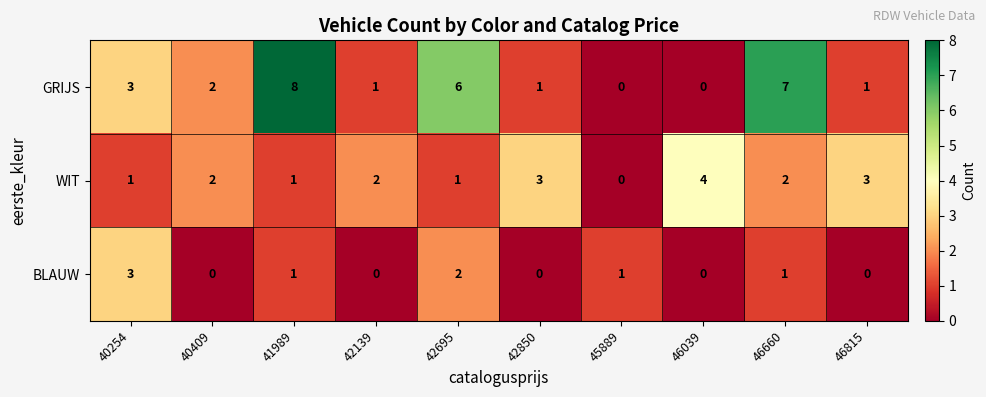

List the series in order of their peak value, lowest first.

BLAUW, WIT, GRIJS